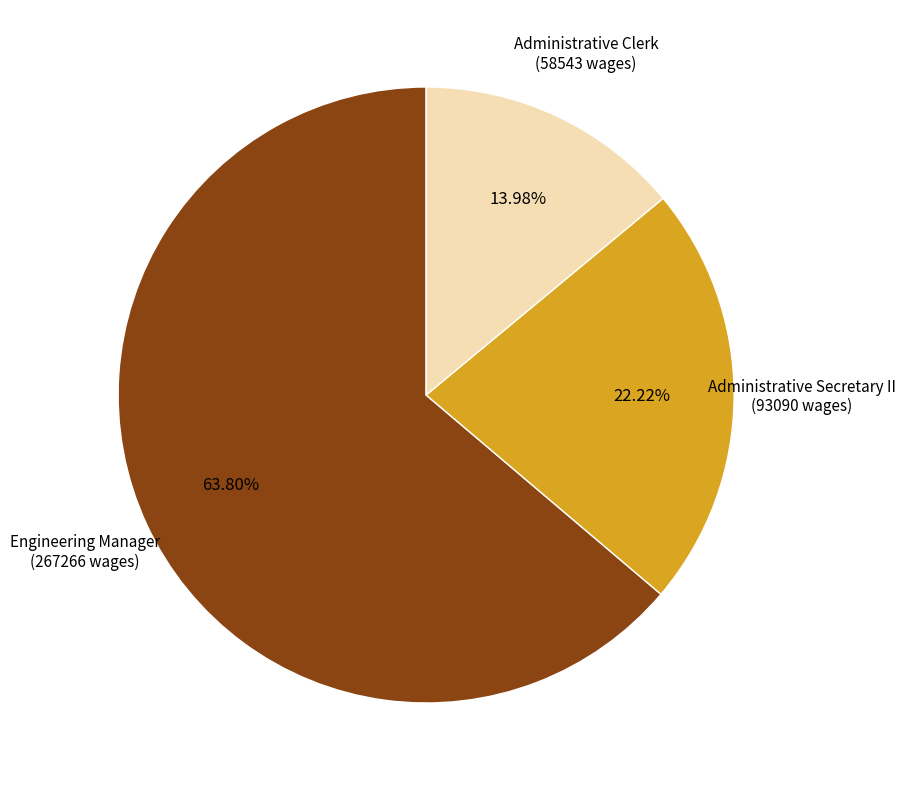

Is there a majority slice in this chart?

Yes